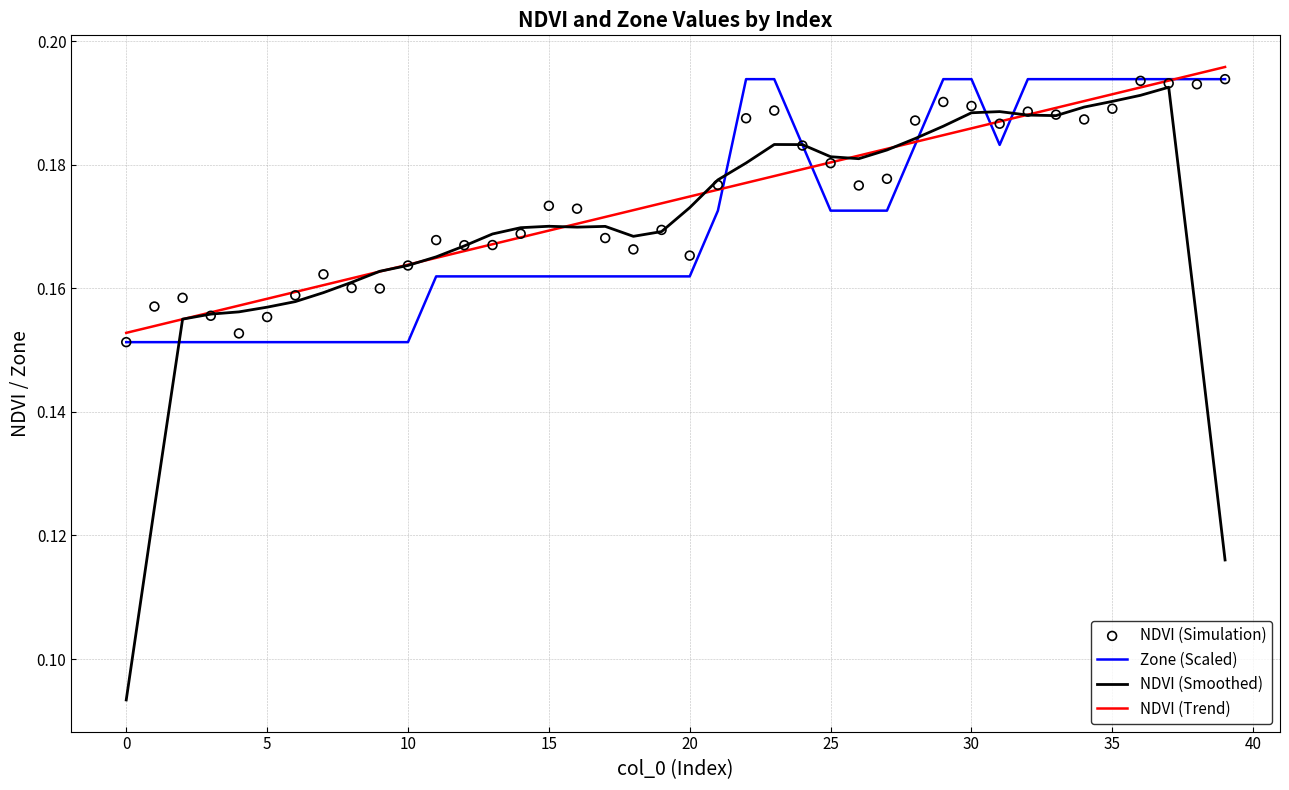

At which category is the sum across all series the highest?

37